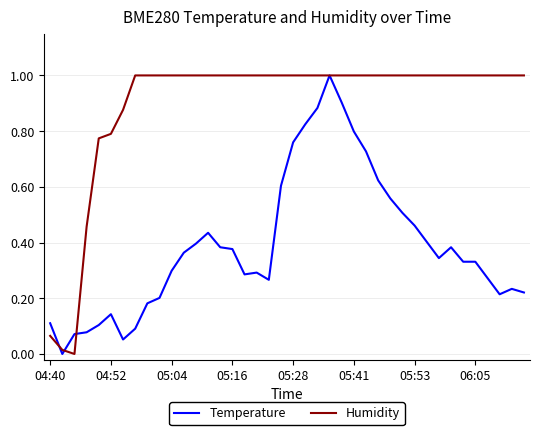

What is the maximum value shown in the chart?

1.0